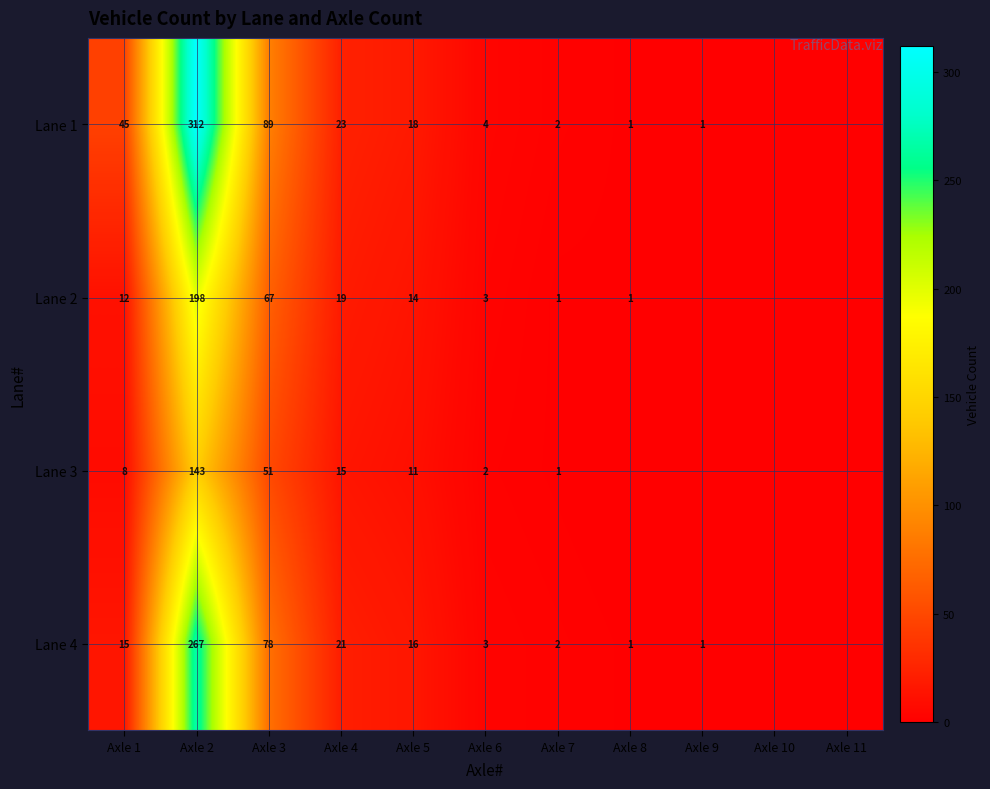

What is the total value across all series at Axle 6?

12